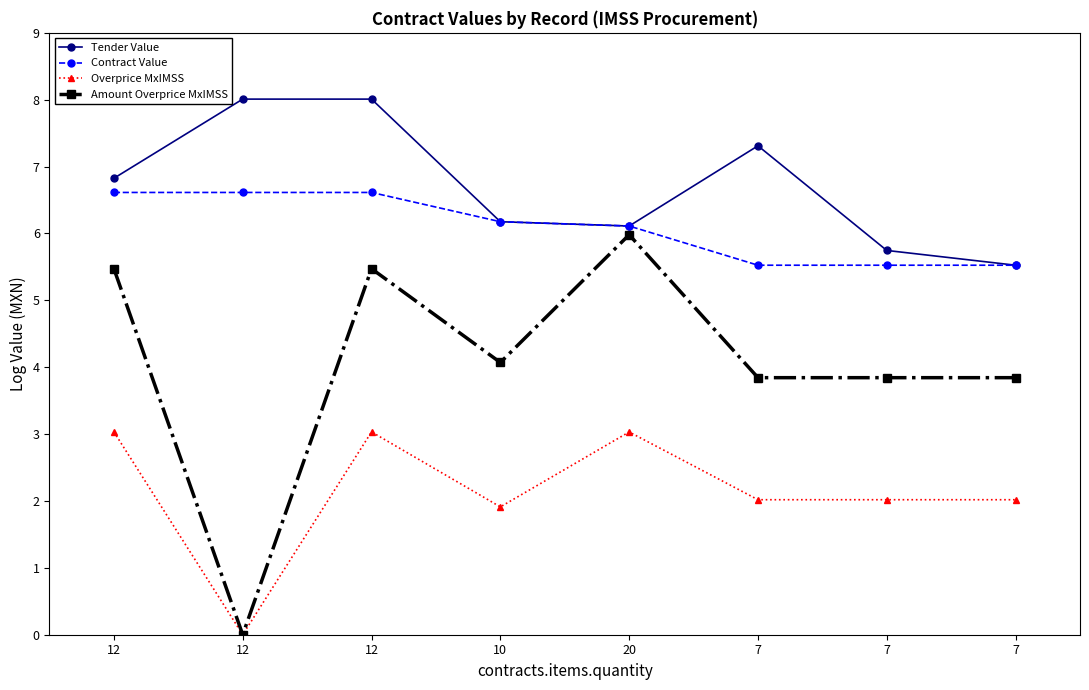

True or false: Contract Value and Amount Overprice MxIMSS cross at least once.

False